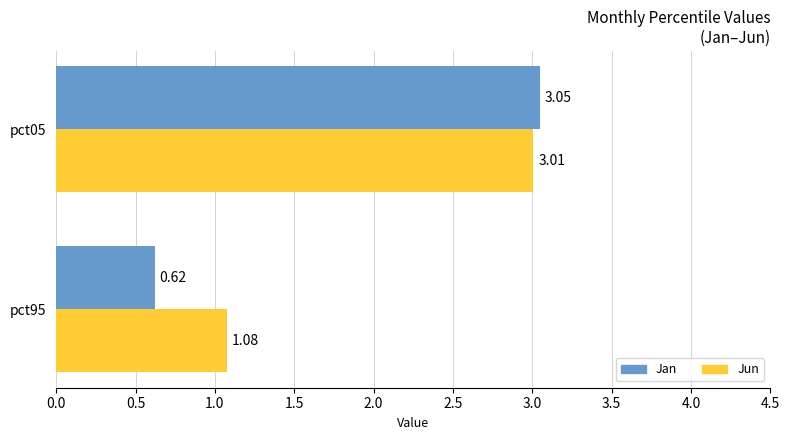

Count the number of categories in the chart.

2